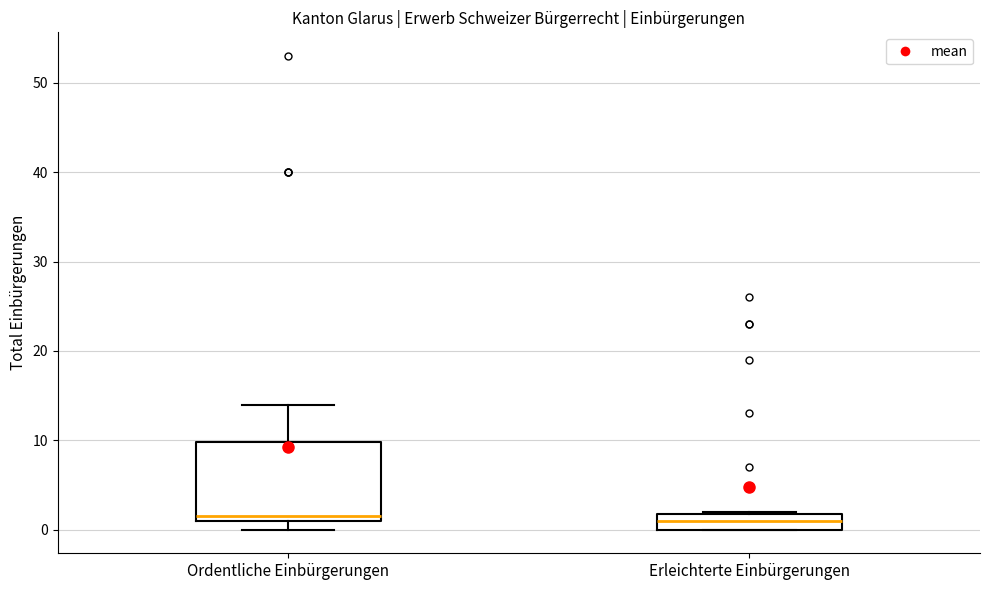

Where does the median line of the box for Ordentliche Einbürgerungen sit on the y-axis? The values are not printed on the chart, so give them approximately, as read against the axis.

2